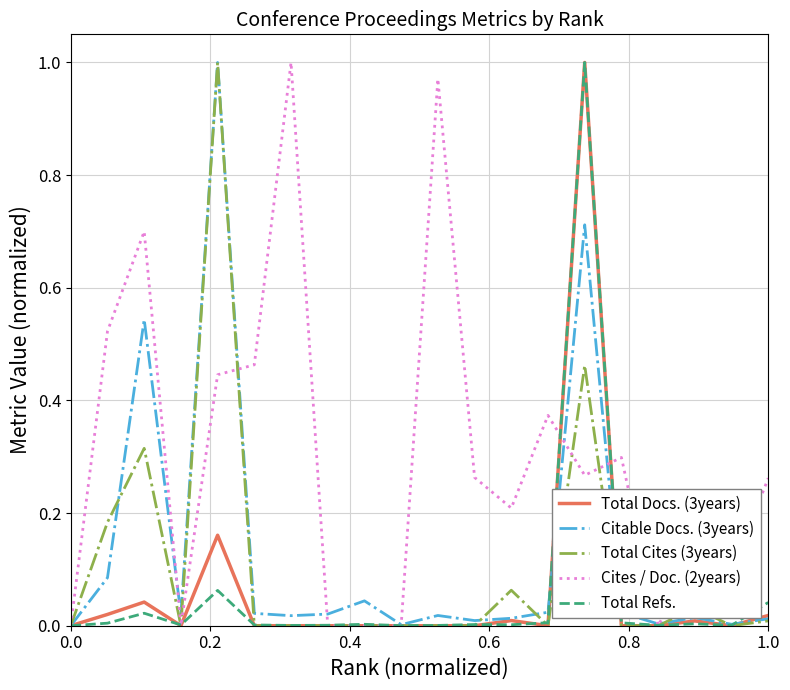

Which series has the largest total across all categories?

Cites / Doc. (2years)